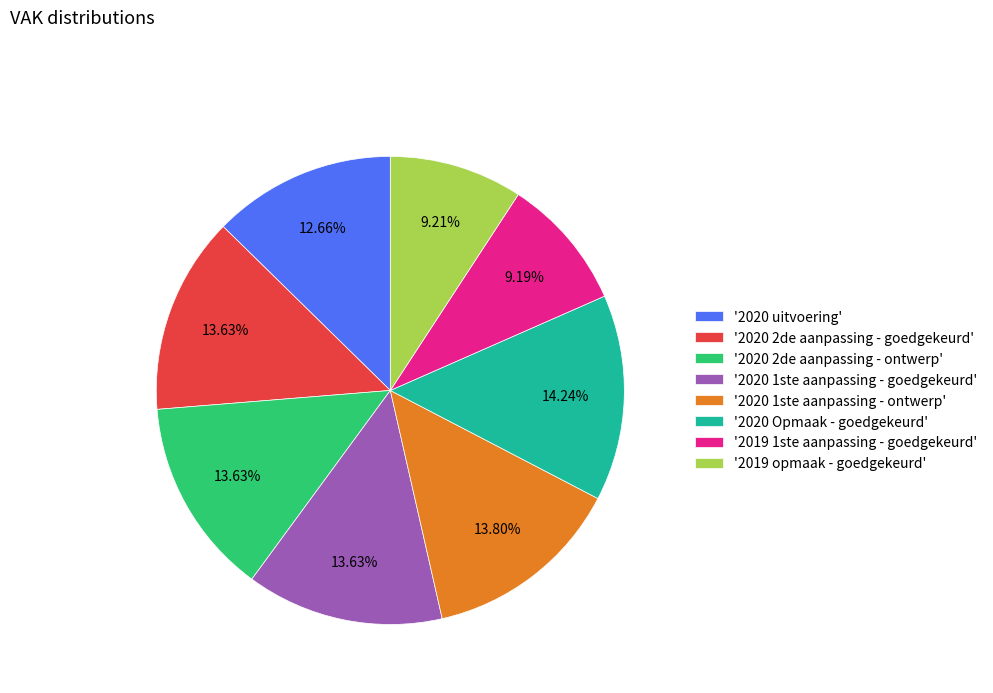

Combined, do '2019 opmaak - goedgekeurd' and '2019 1ste aanpassing - goedgekeurd' account for over 50%?

No